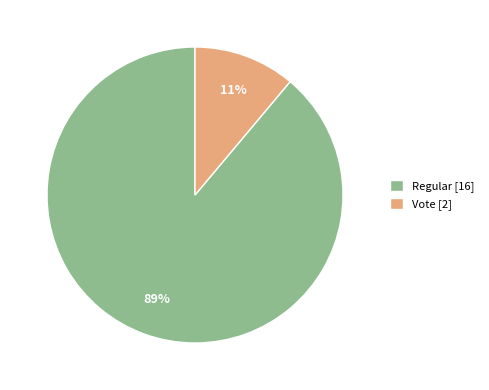

Does Regular [16] represent more than half of the total?

Yes